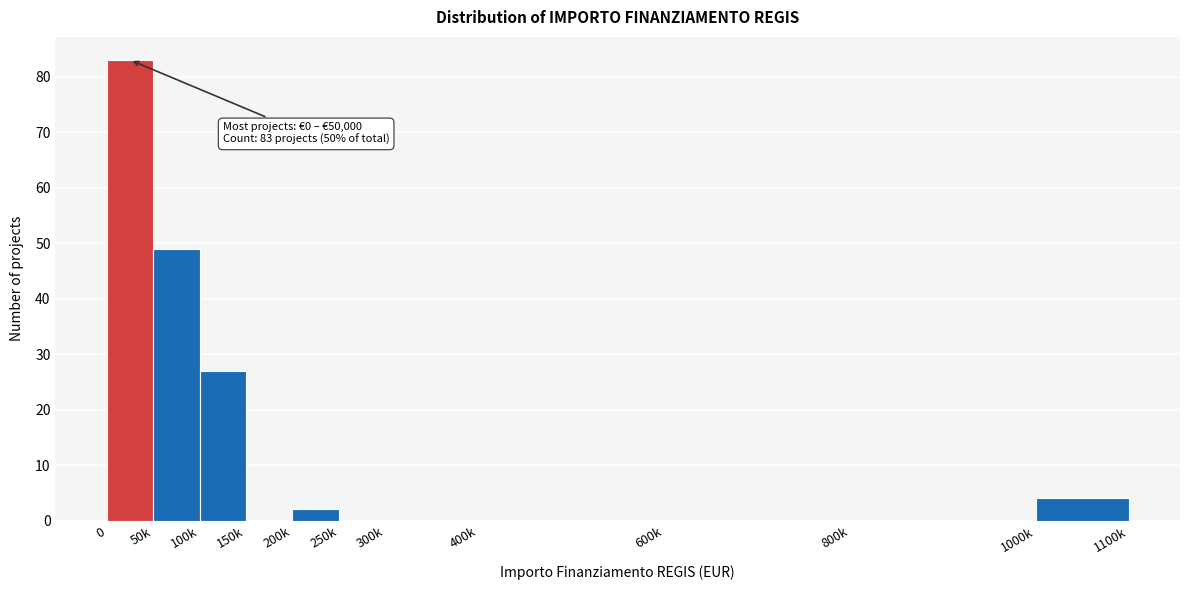

Reading left to right, transcribe all the data shown in this chart.

0=83	50k=49	100k=27	150k=0	200k=2	250k=0	300k=0	400k=0	600k=0	800k=0	1000k=4